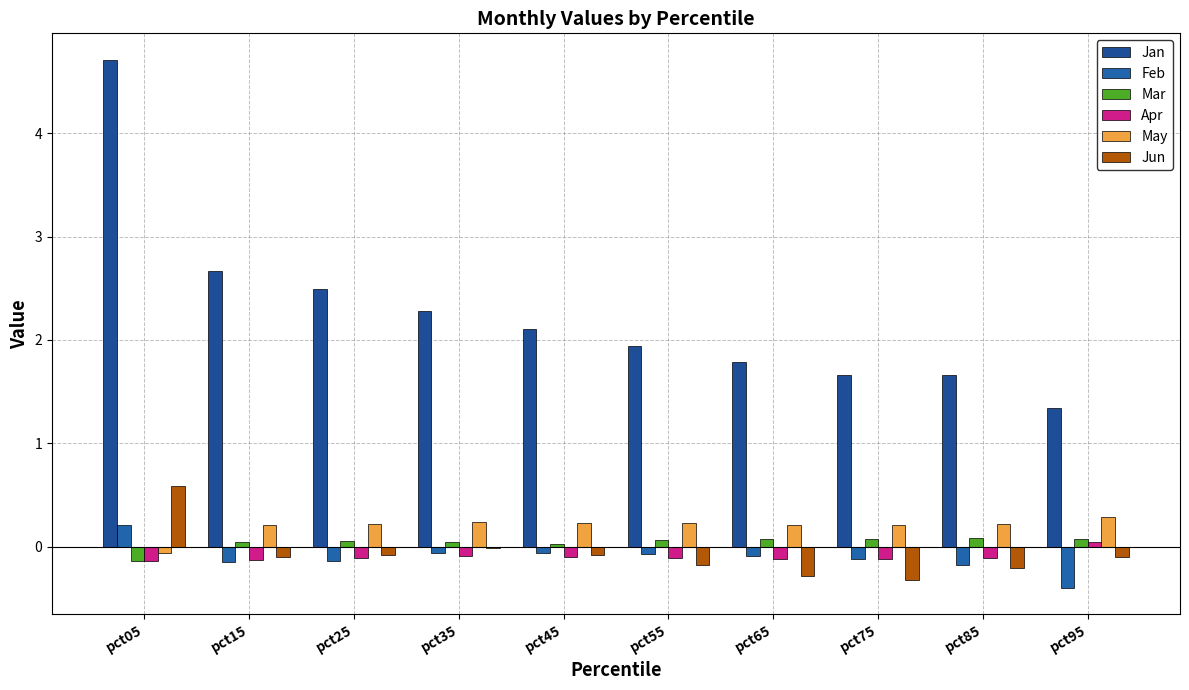

What is the difference between the maximum and minimum values in the Mar series?

0.2